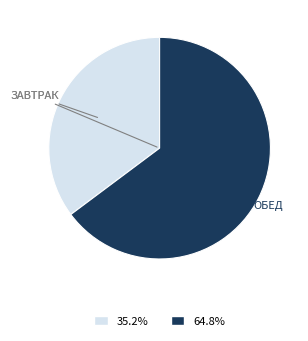

What is the ratio of the value at 64.8% to the value at 35.2%?

1.8